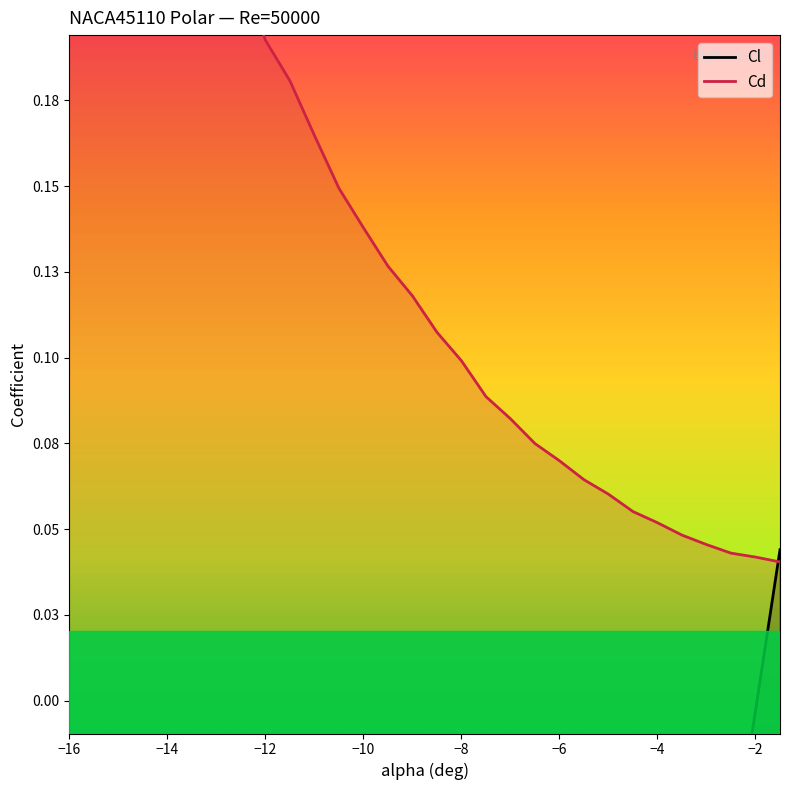

What is the maximum value shown in the chart?

0.4